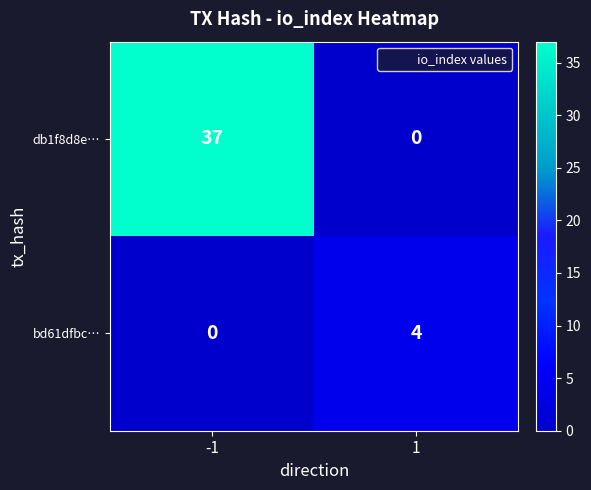

The bd61dfbc… series shows 0 at -1. True or false?

True